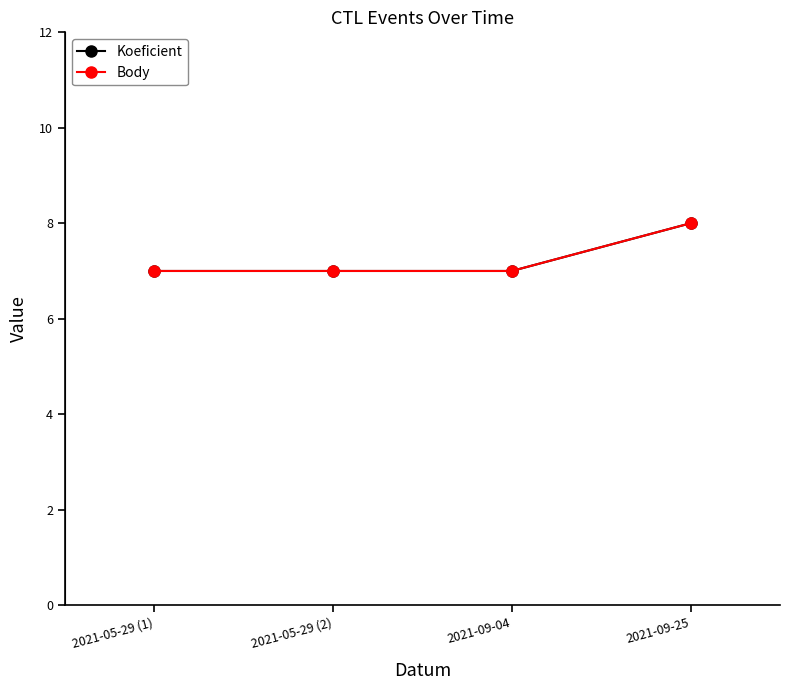

Does the chart display data point markers on the line(s)?

Yes